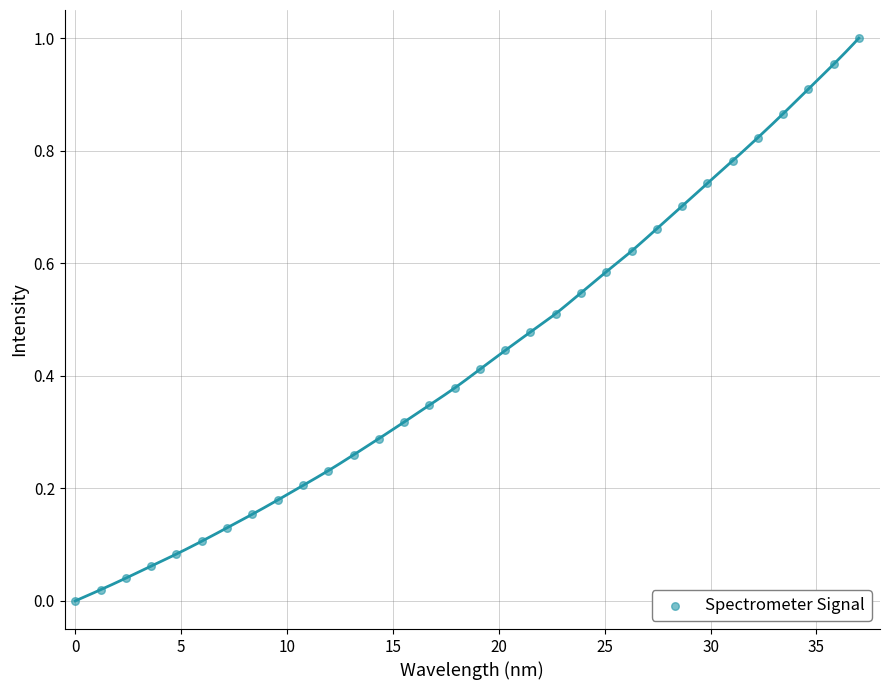

What is the range of X values (max minus min)?

37.0